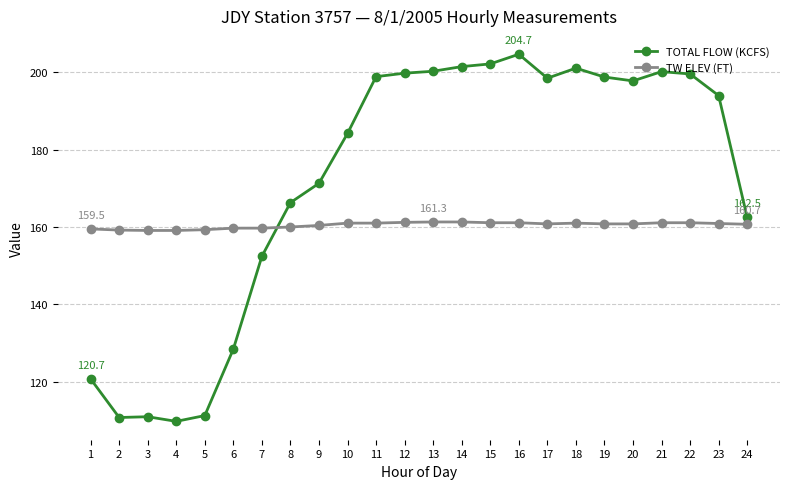

True or false: TOTAL FLOW (KCFS) has more than 0 points higher than both neighbors.

True